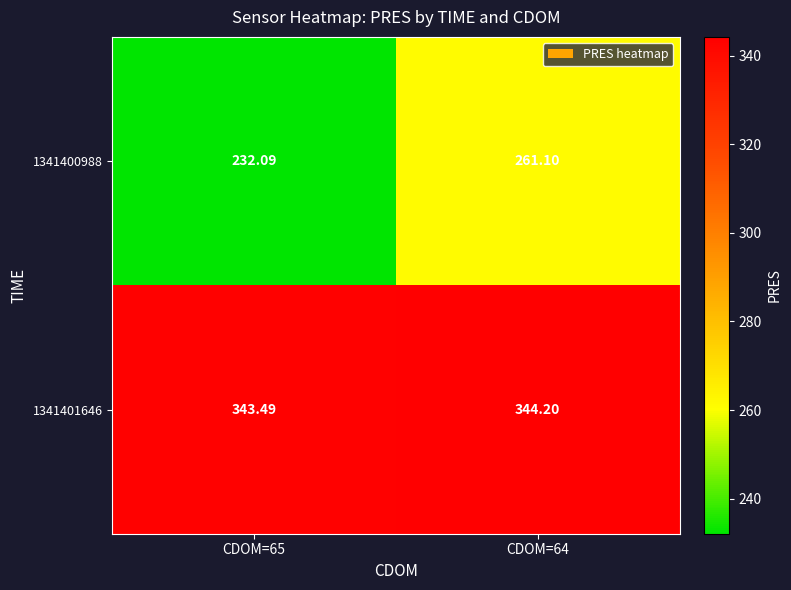

Is the value of 1341400988 at CDOM=65 greater than the value of 1341401646 at CDOM=64?

No